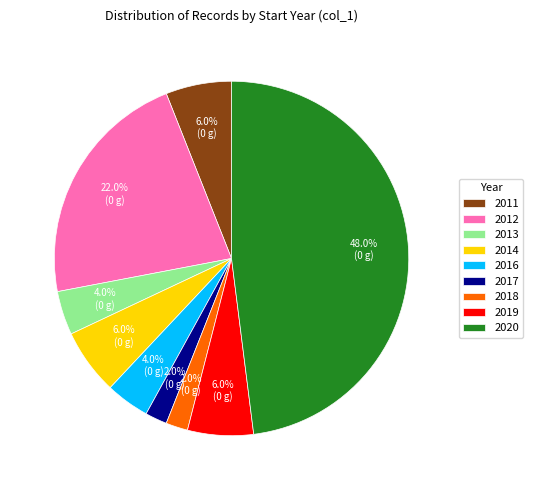

Is the sum of 2014 and 2016 greater than half?

No